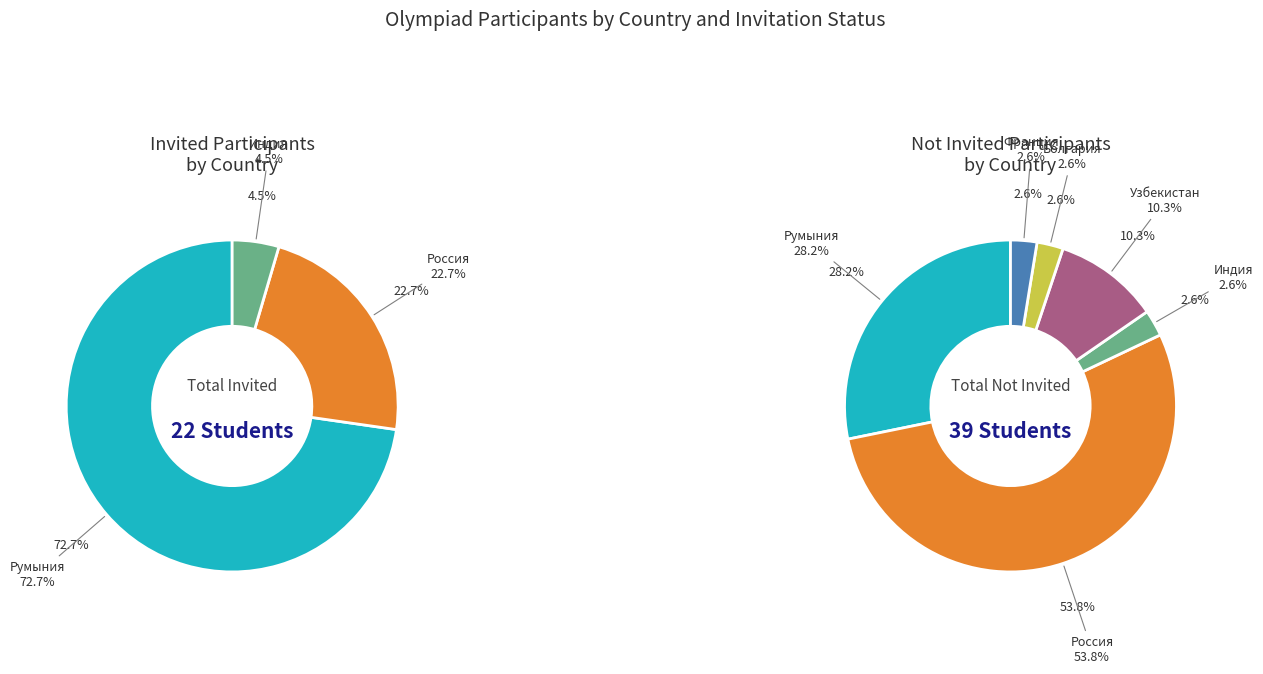

What percentage is the Болгария slice, to the nearest percent?

3%